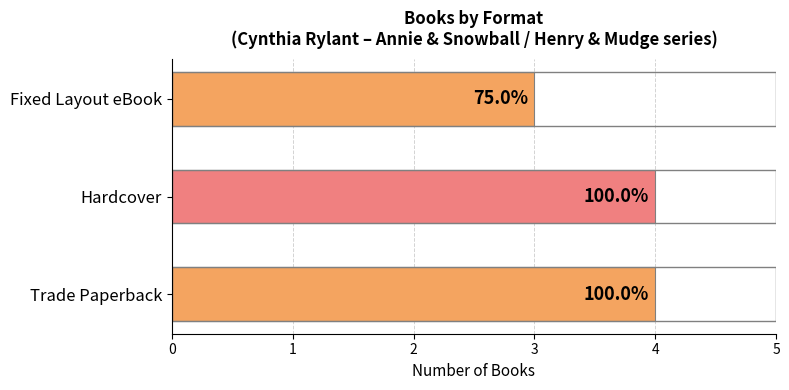

How many bars are there in total?

3